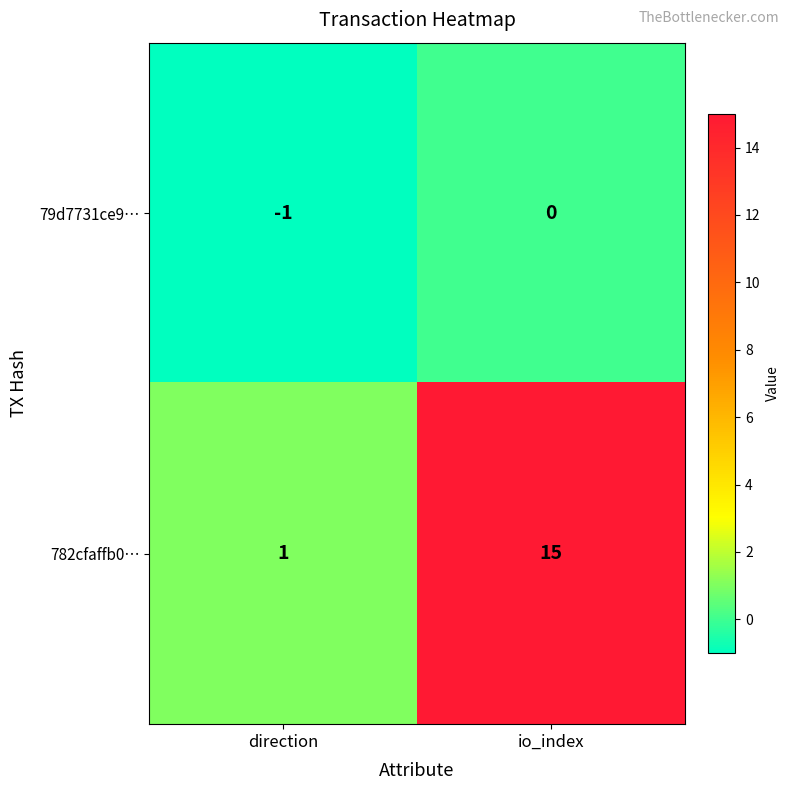

What is the sum of all 782cfaffb0… values?

16